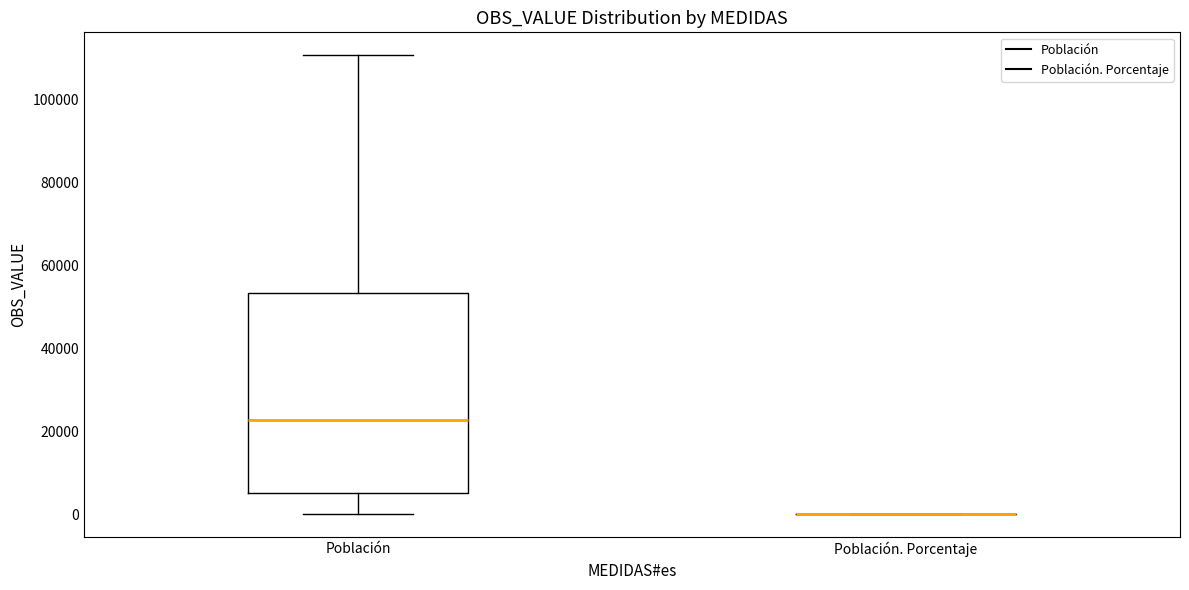

Reading left to right, transcribe this box plot: for each box, give where its median line is, the range the box spans, and where its two whiskers end, as read against the y-axis. The values are not printed on the chart, so give them approximately, as read against the axis.

Población: median 22000, box 6000 to 54000, whiskers 0 to 110000
Población. Porcentaje: box collapsed to a line at 0, whiskers 0 to 0